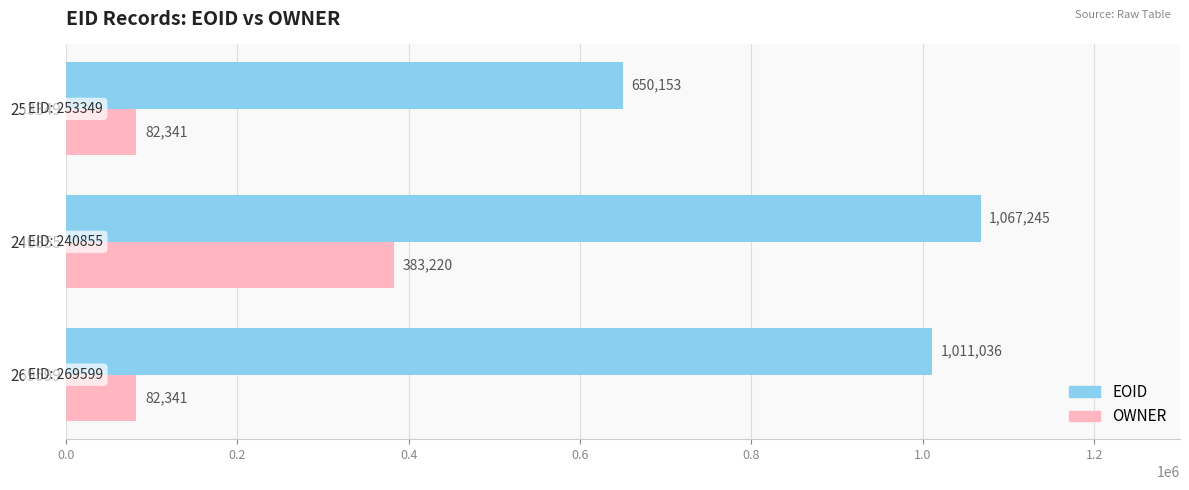

How many data points in OWNER are above 82341?

1